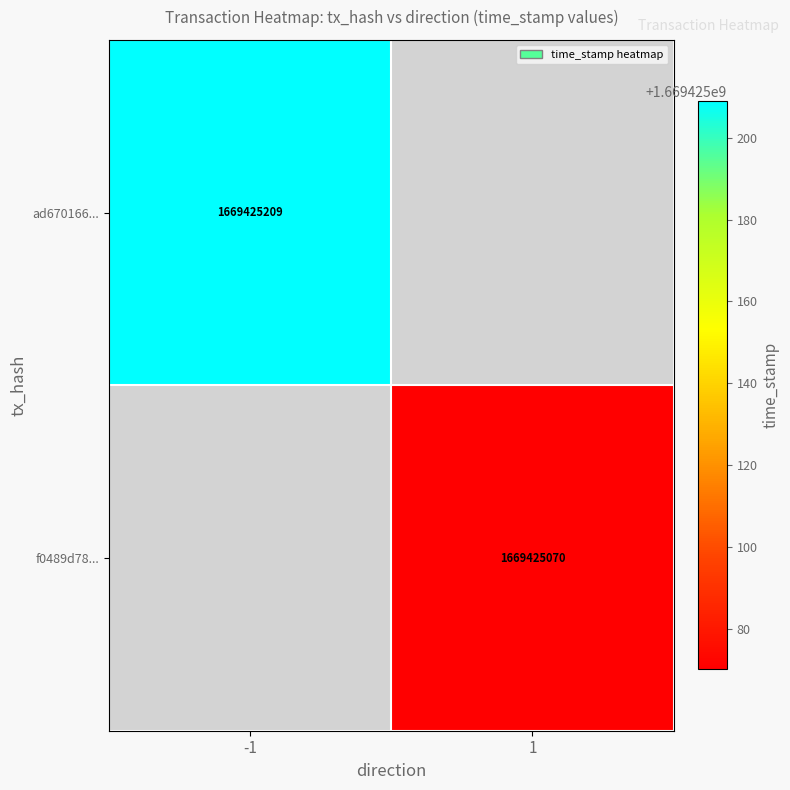

Reading left to right, what are all the values shown in this chart?

ad6701664fd176bf46b694c109c3f8cc8fd437b: -1	1669425209
f0489d785478891a3a1d688b35184b6ddb7542e: 1	1669425070